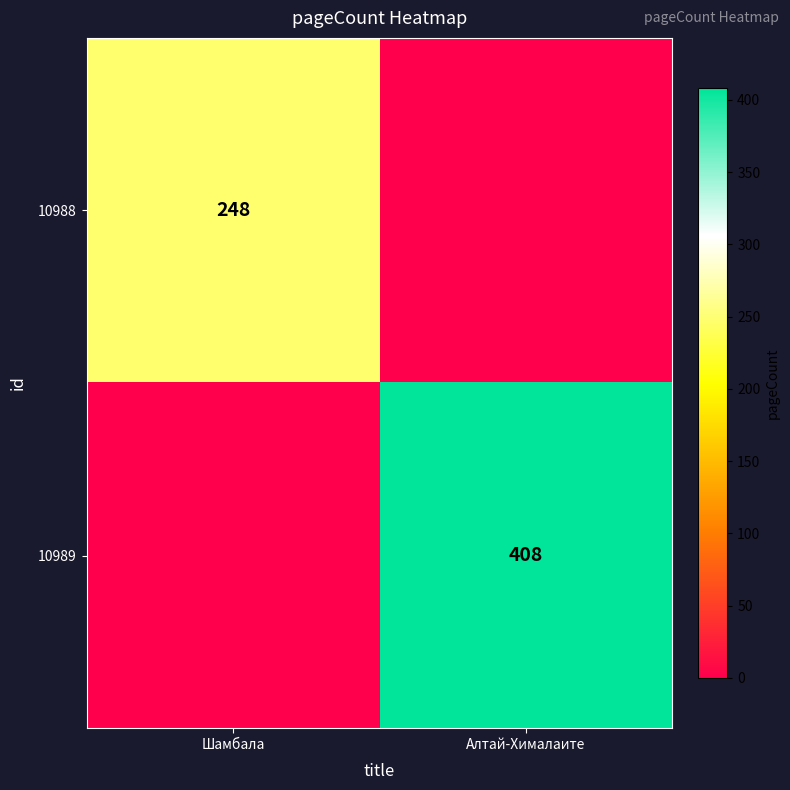

Between Шамбала and Алтай-Хималаите, which is larger?

Шамбала